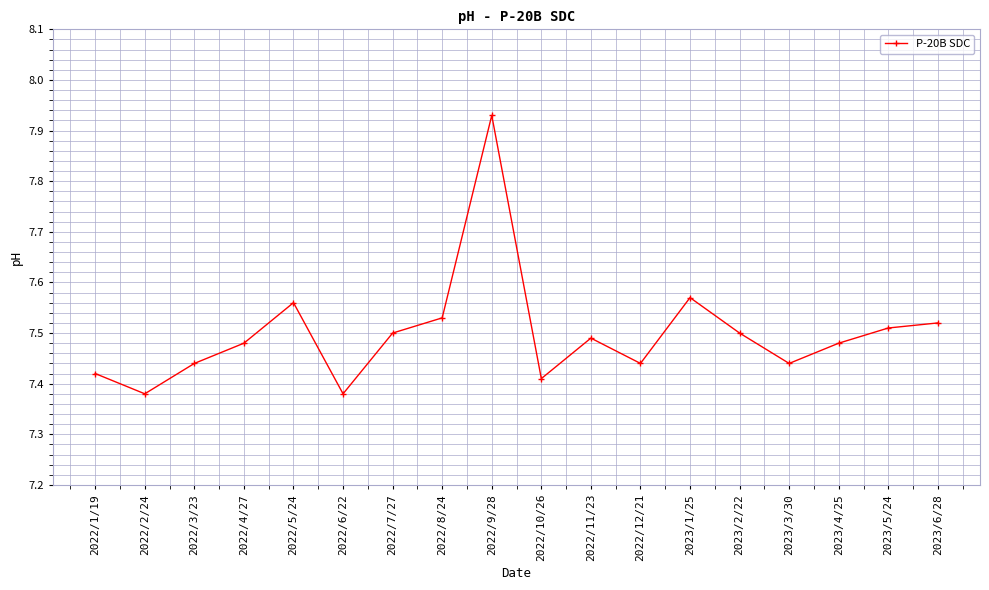

True or false: the data shows 7.5 at 2022/4/27.

True